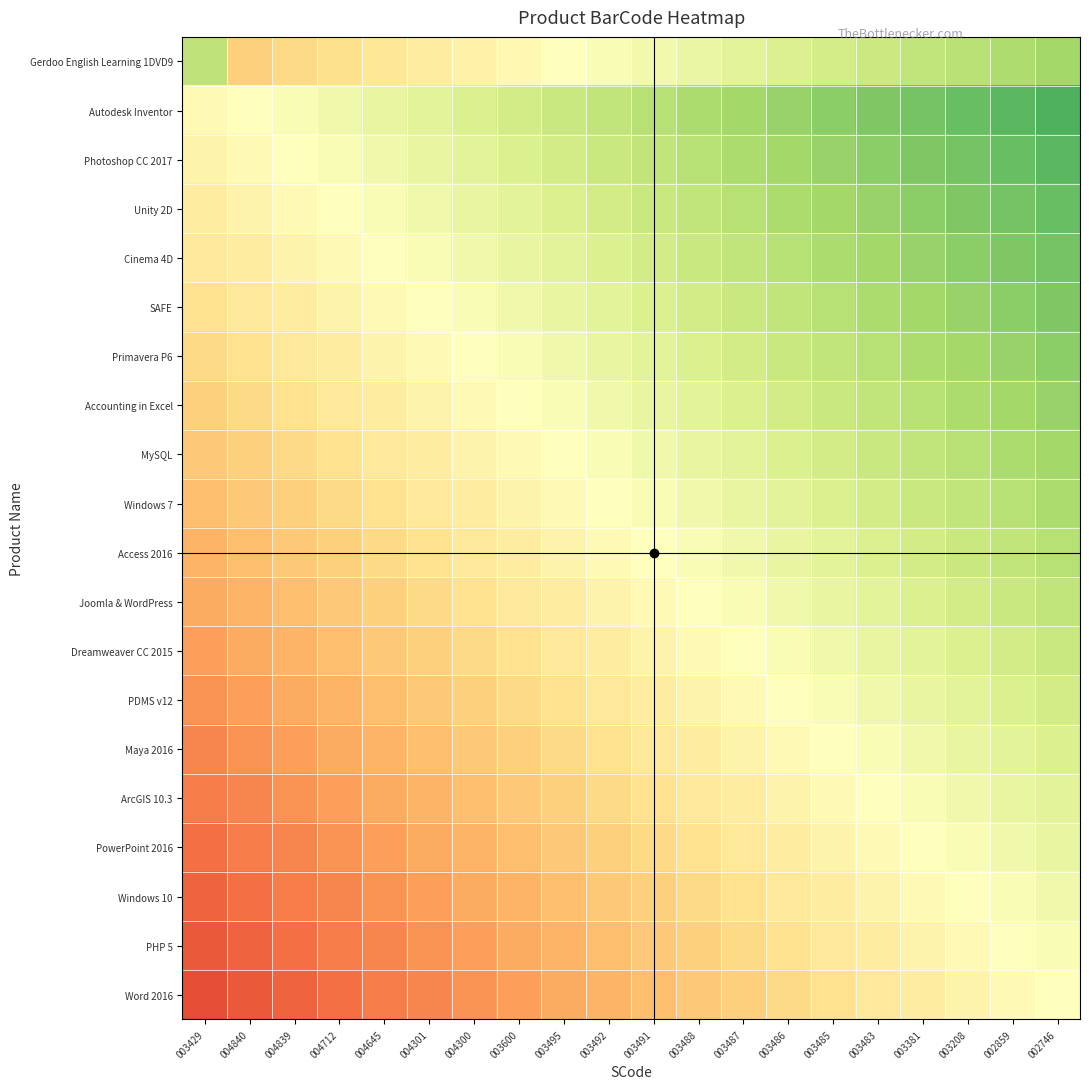

Which label corresponds to the largest value in the chart?

002746